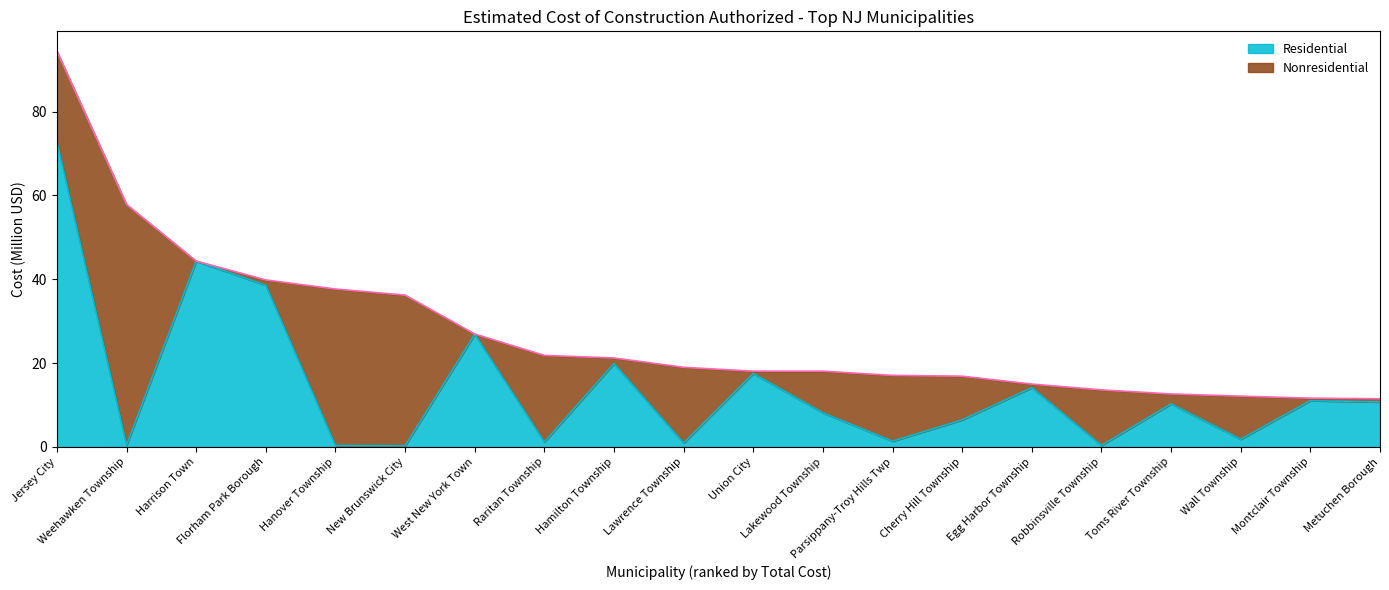

Between New Brunswick City and Hamilton Township, which is larger?

Hamilton Township